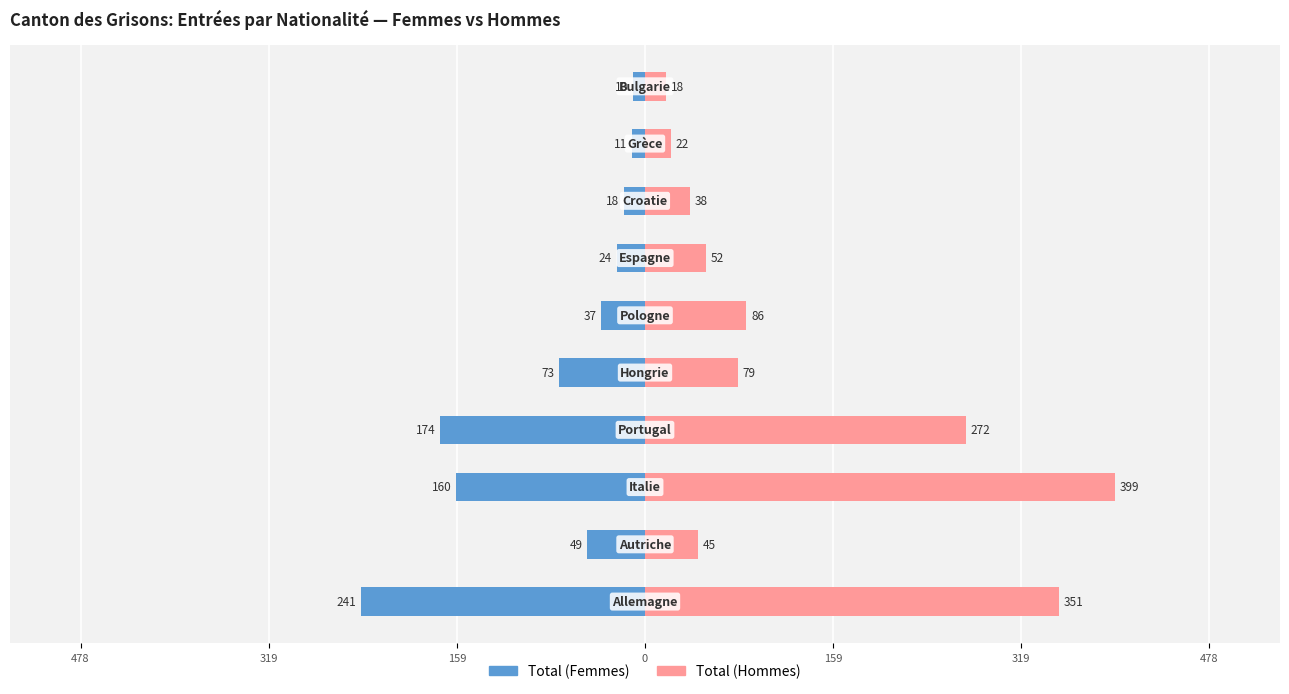

The Total (Femmes) series shows -160 at 159. True or false?

True